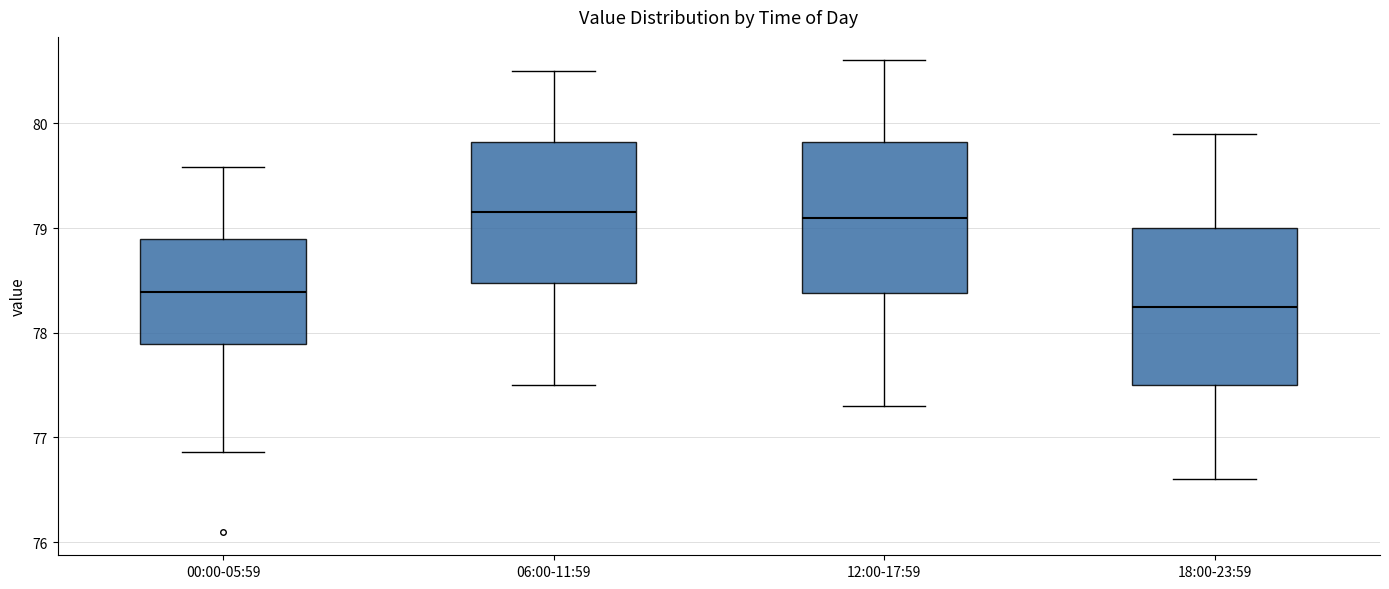

Reading left to right, read every box against the y-axis: the position of its median line, the range the box covers, and the ends of its whiskers. The values are not printed on the chart, so give them approximately, as read against the axis.

00:00-05:59: median 78.4, box 77.9 to 78.9, whiskers 76.9 to 79.6
06:00-11:59: median 79.2, box 78.5 to 79.8, whiskers 77.5 to 80.5
12:00-17:59: median 79.1, box 78.4 to 79.8, whiskers 77.3 to 80.6
18:00-23:59: median 78.3, box 77.5 to 79.0, whiskers 76.6 to 79.9